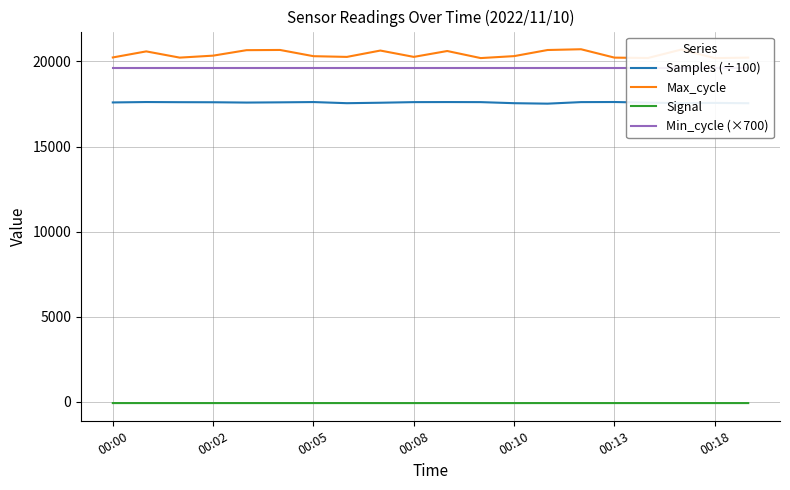

True or false: Samples (÷100) and Signal intersect in this chart.

False